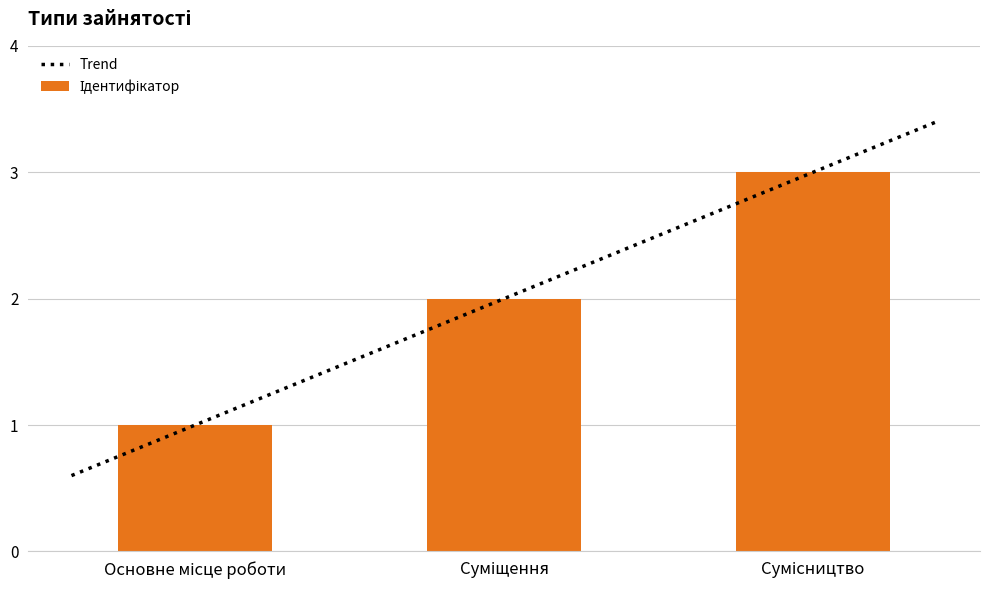

True or false: the data shows 1 at Основне місце роботи.

True